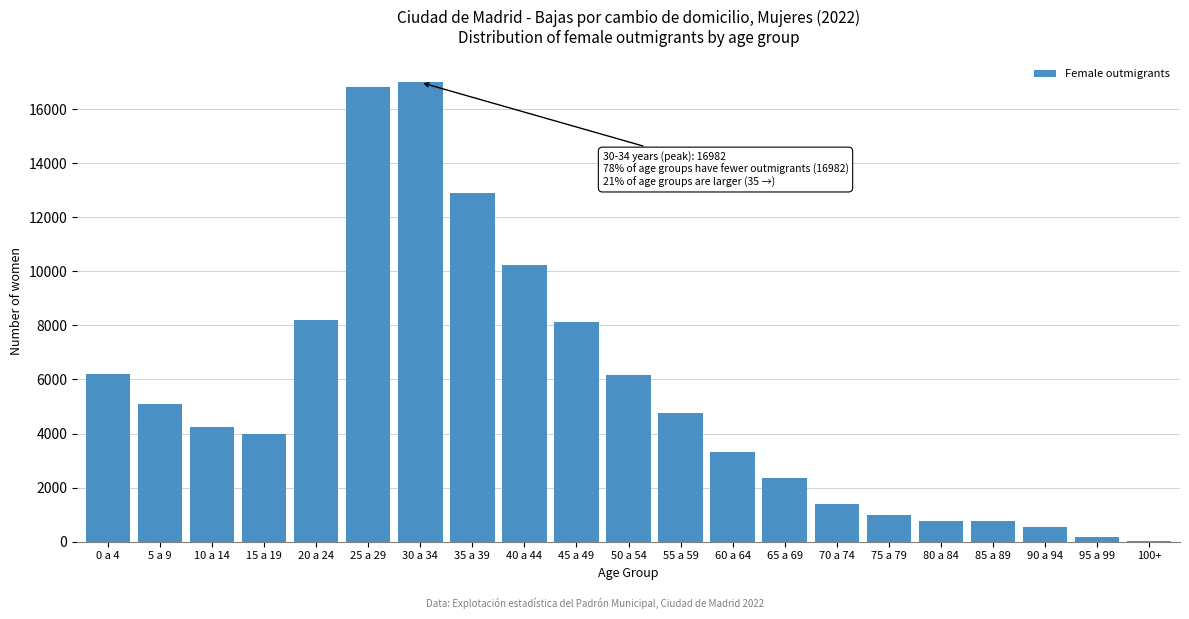

What is the maximum value shown in the chart?

16982